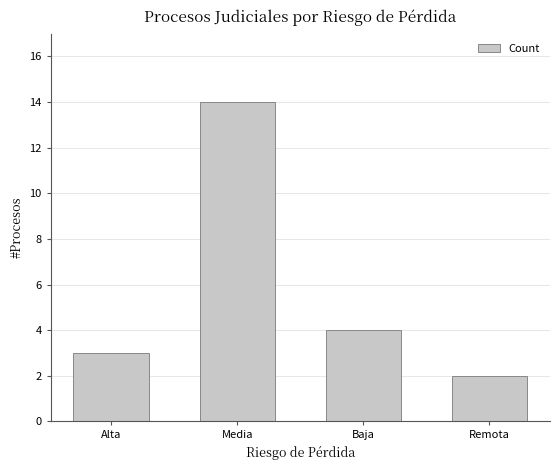

What is the sum of all values?

23